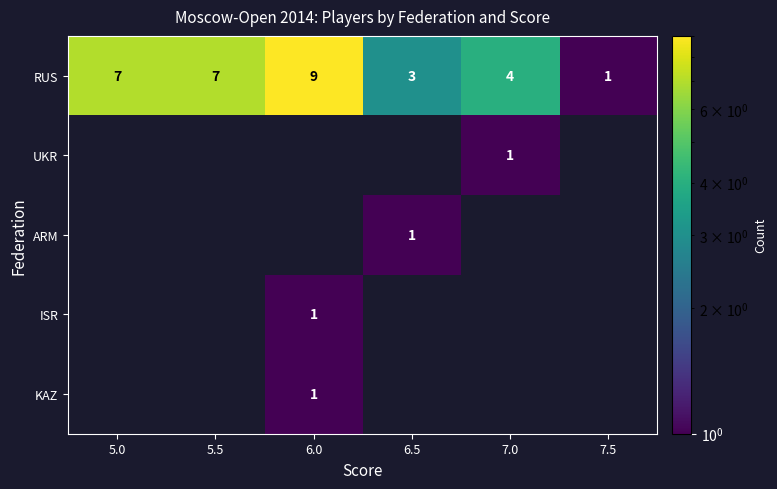

What is the difference between the maximum and second lowest values in the RUS series?

6